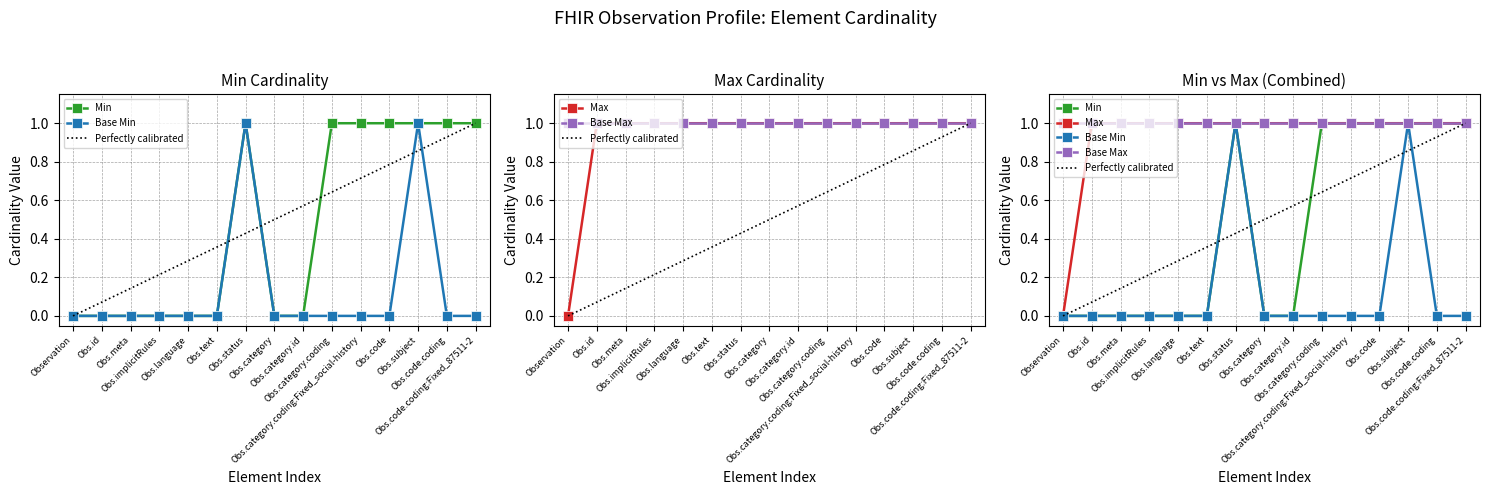

Reading right to left, list all the values displayed in this chart.

0	0	1	0	0	0	0	0	1	0	0	0	0	0	0